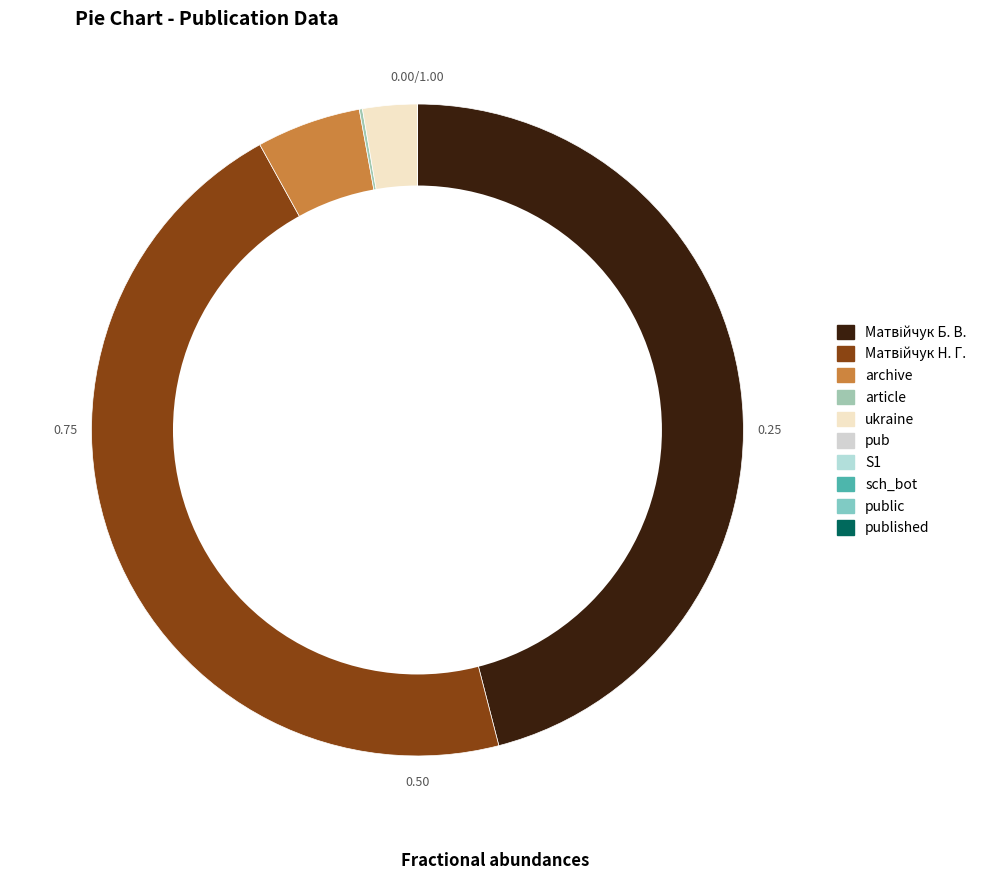

Does ukraine represent more than half of the total?

No